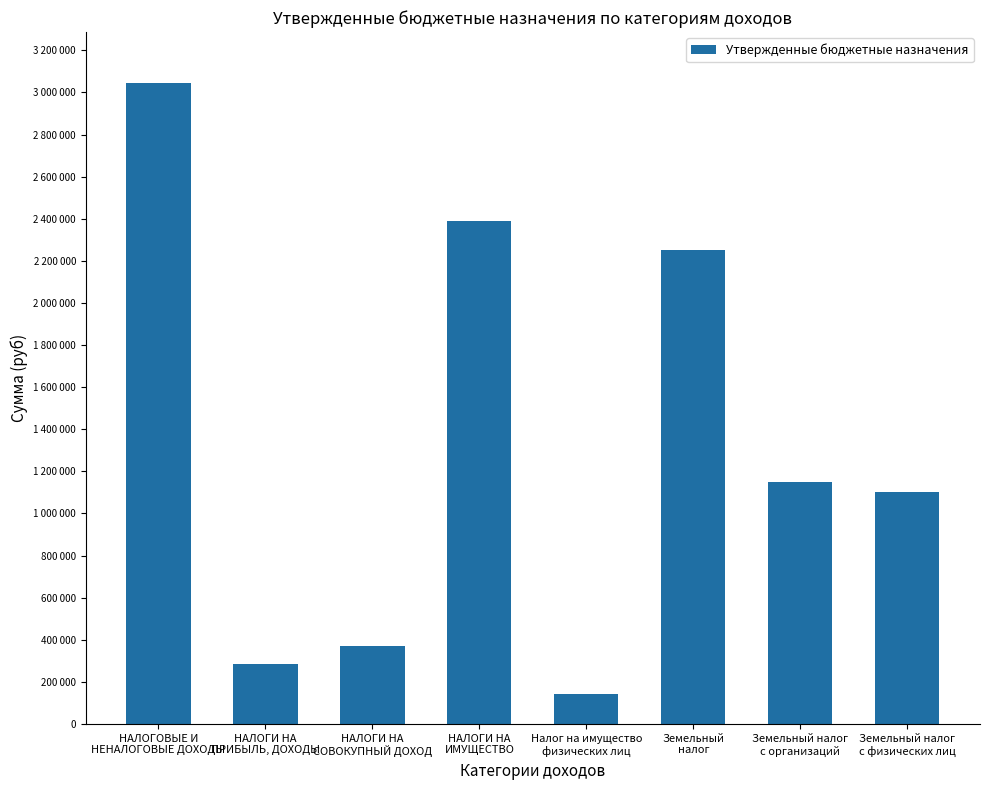

Does the chart contain stacked bars?

No